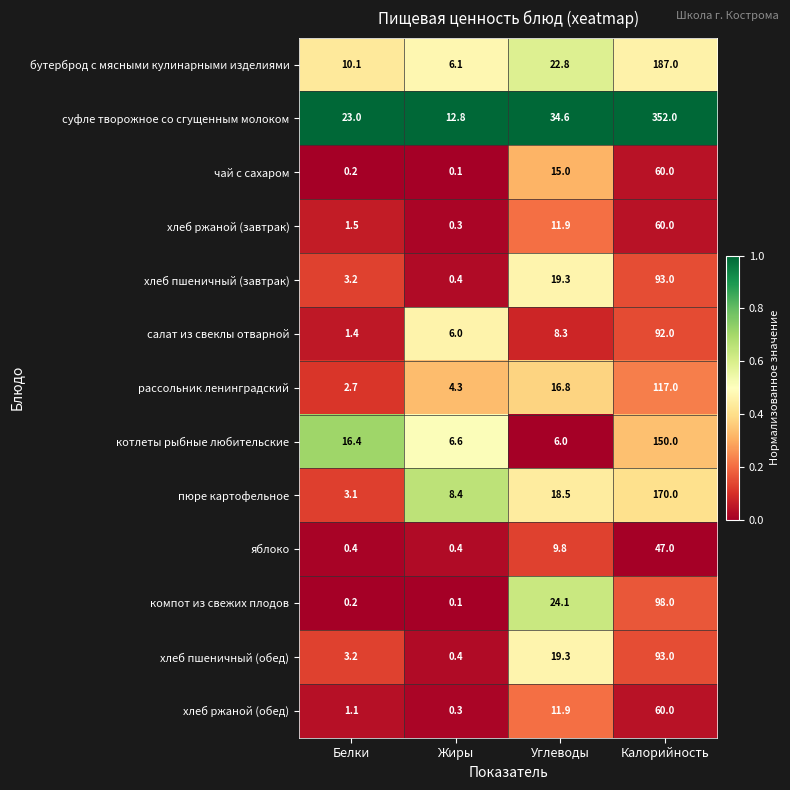

What is the highest value of the хлеб пшеничный (завтрак) series?

93.0